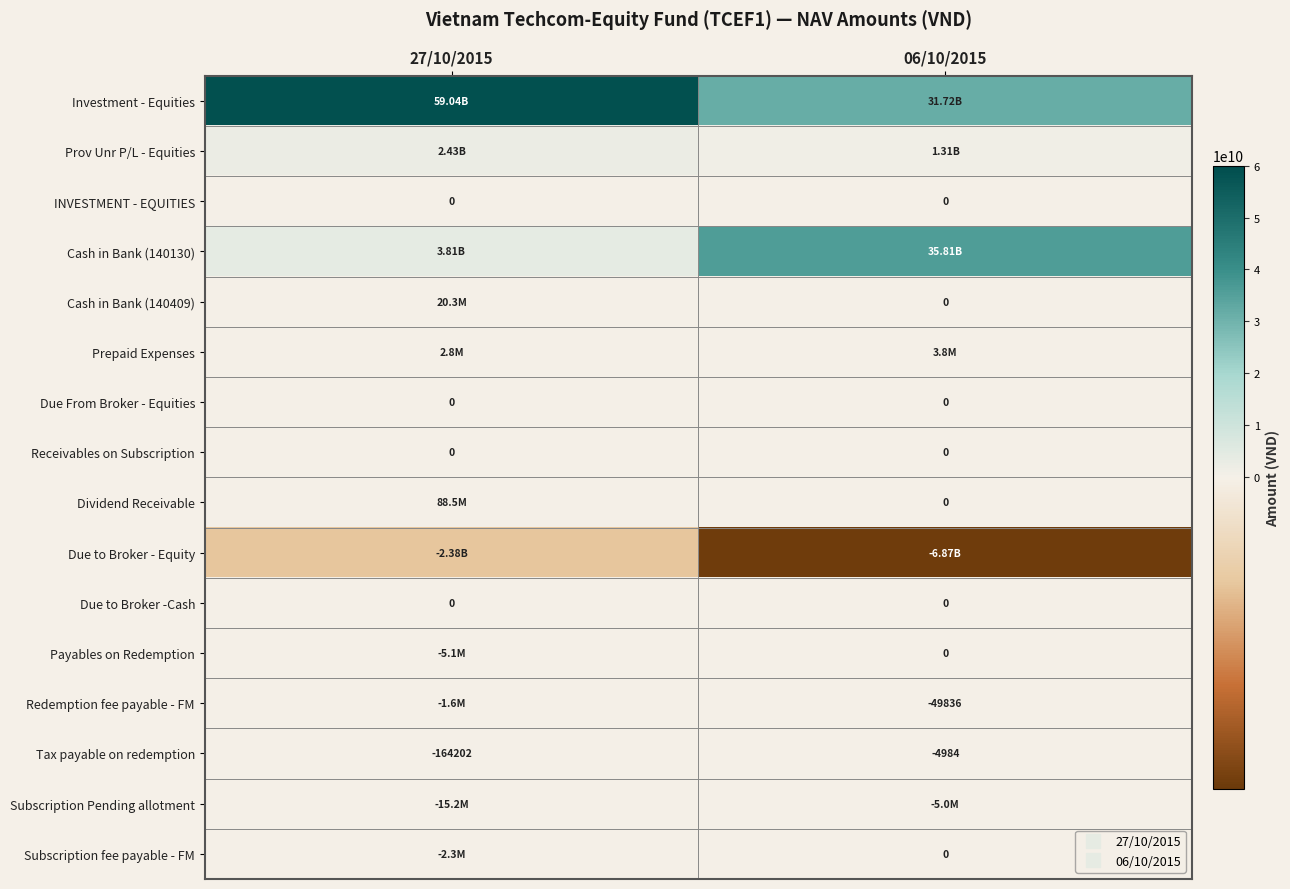

At which category is the sum across all series the highest?

27/10/2015